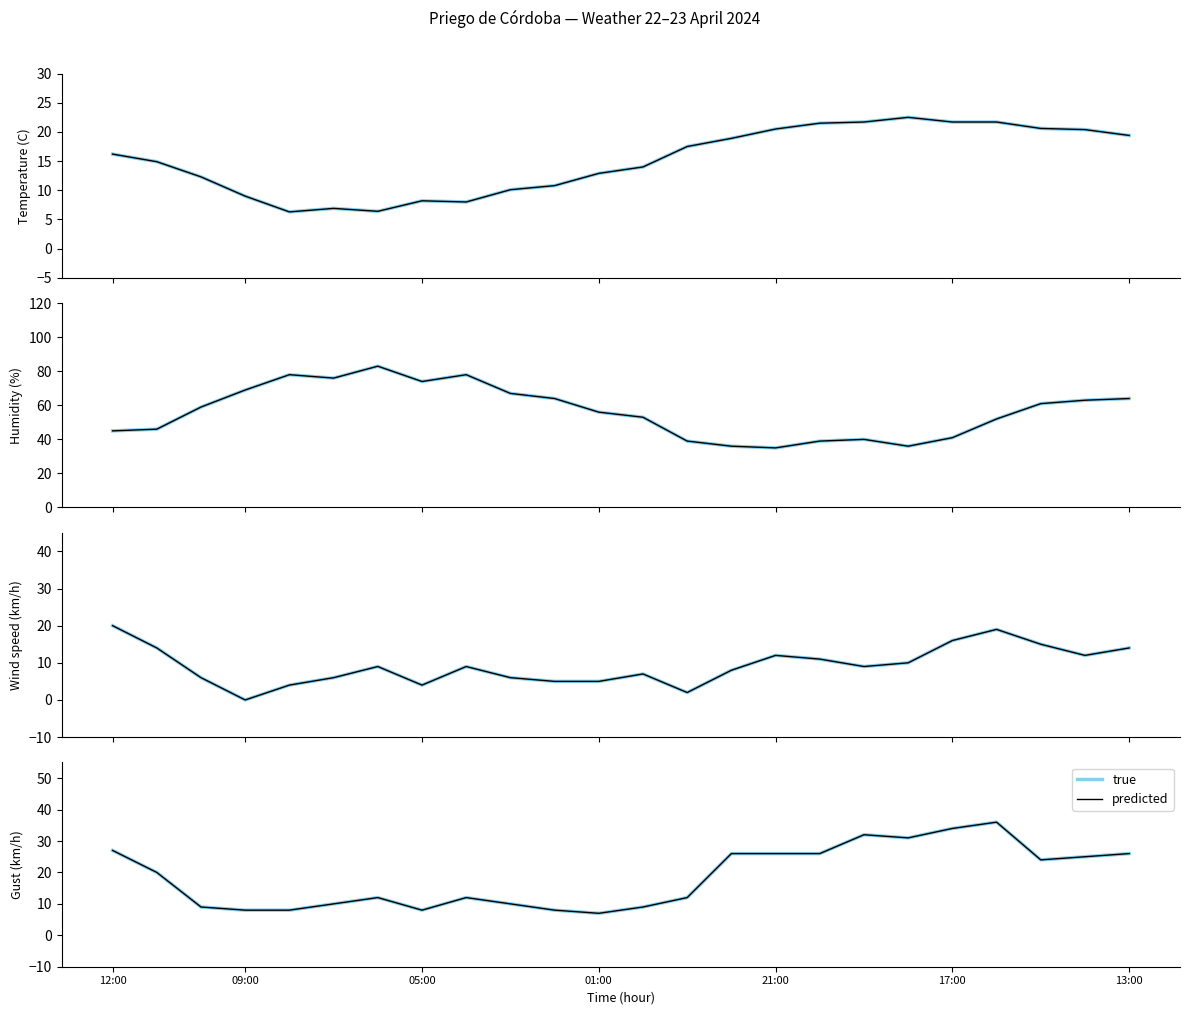

Count the number of data series in this chart.

2